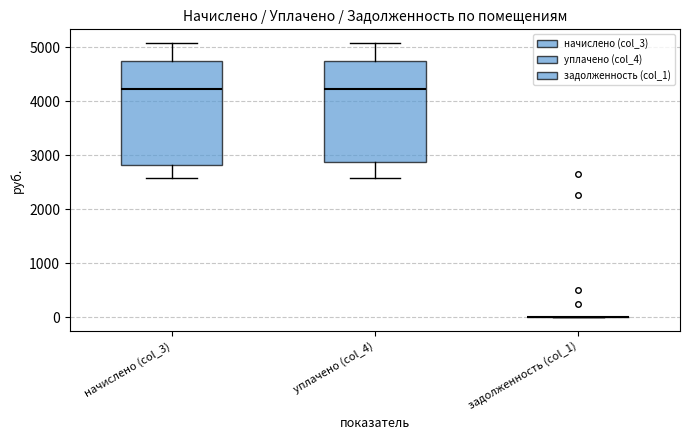

Reading left to right, read every box against the y-axis: the position of its median line, the range the box covers, and the ends of its whiskers. The values are not printed on the chart, so give them approximately, as read against the axis.

начислено (col_3): median 4200, box 2800 to 4700, whiskers 2600 to 5100
уплачено (col_4): median 4200, box 2900 to 4700, whiskers 2600 to 5100
задолженность (col_1): box collapsed to a line at 0, whiskers 0 to 0